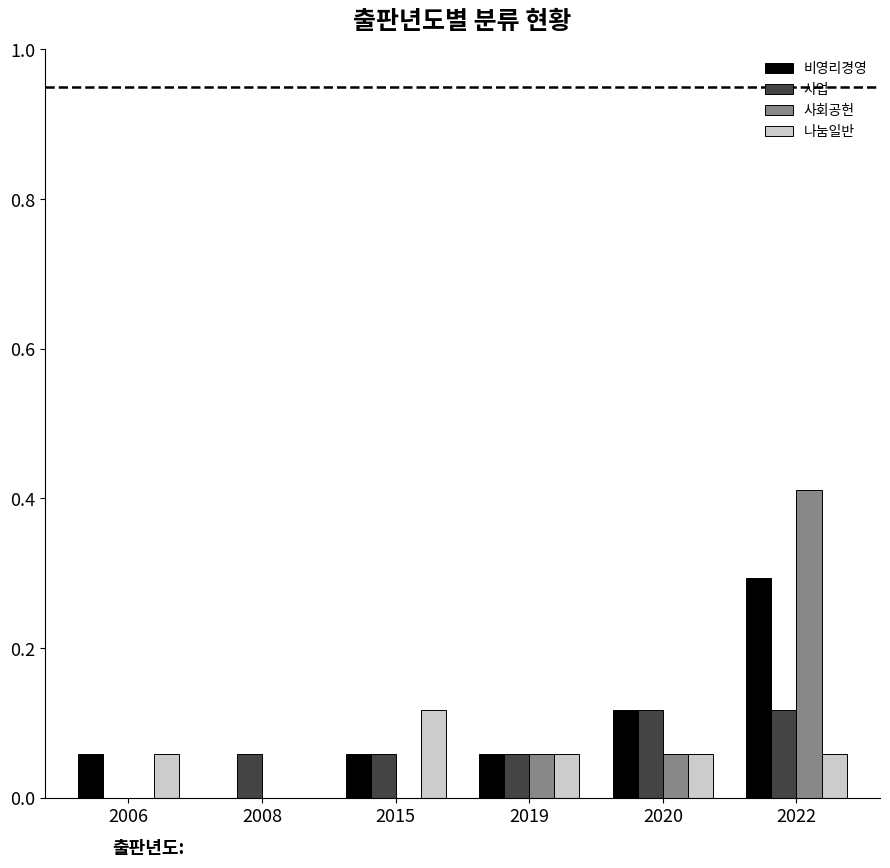

Between 2008 and 2015, which series saw the biggest shift?

나눔일반